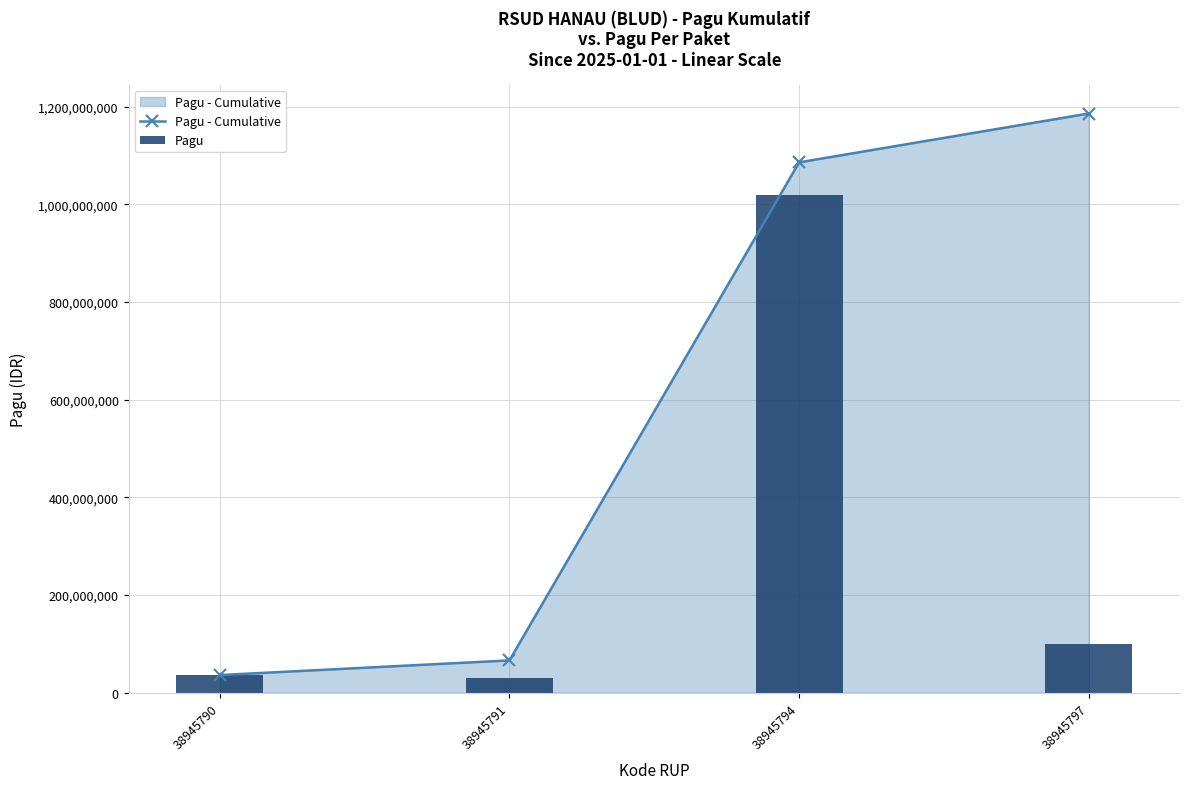

Which has a higher value, 38945794 or 38945791?

38945794